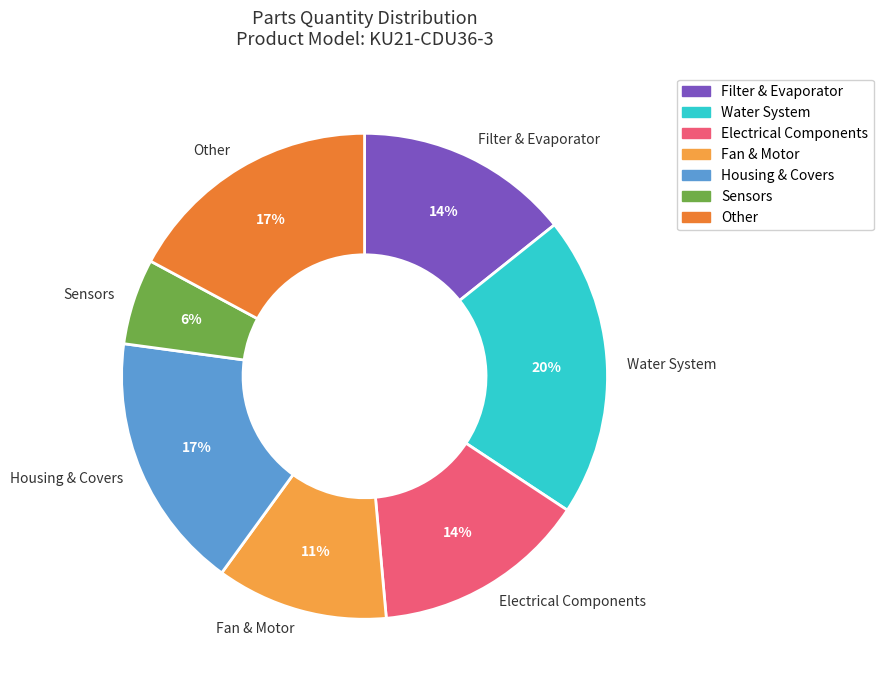

Is there a majority slice in this chart?

No